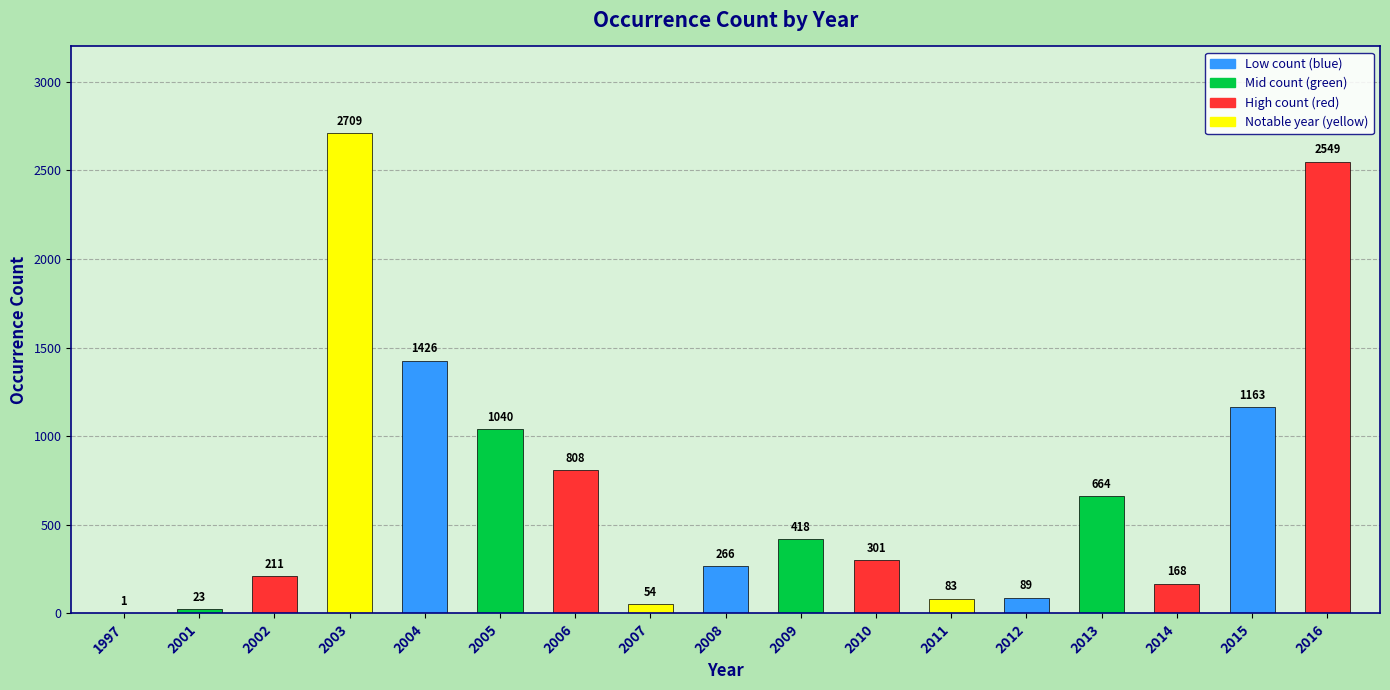

What is the change in value from 2004 to 2013?

-762